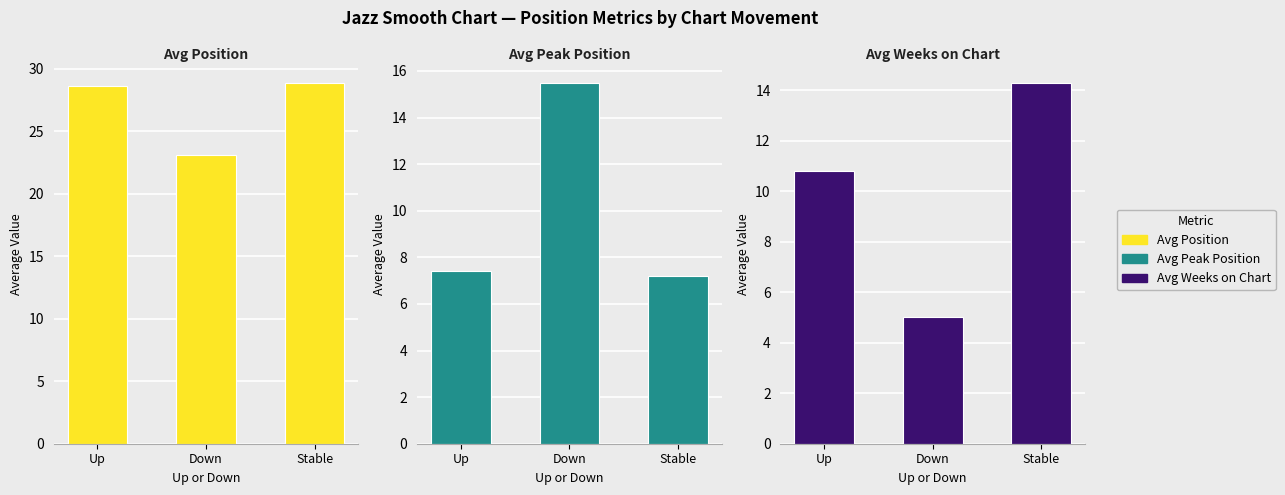

What is the greatest value displayed?

28.9